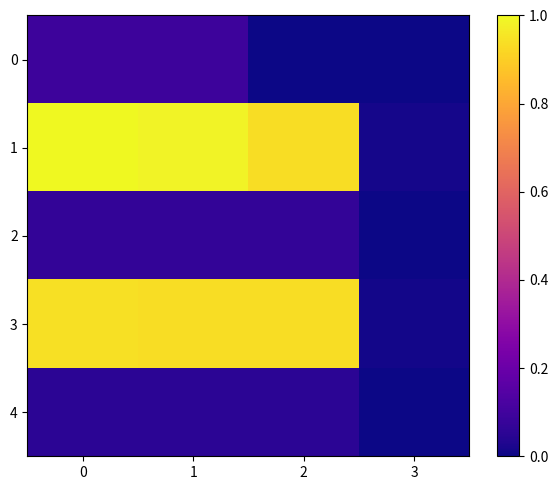

What is the total value across all series at 1?

2.1